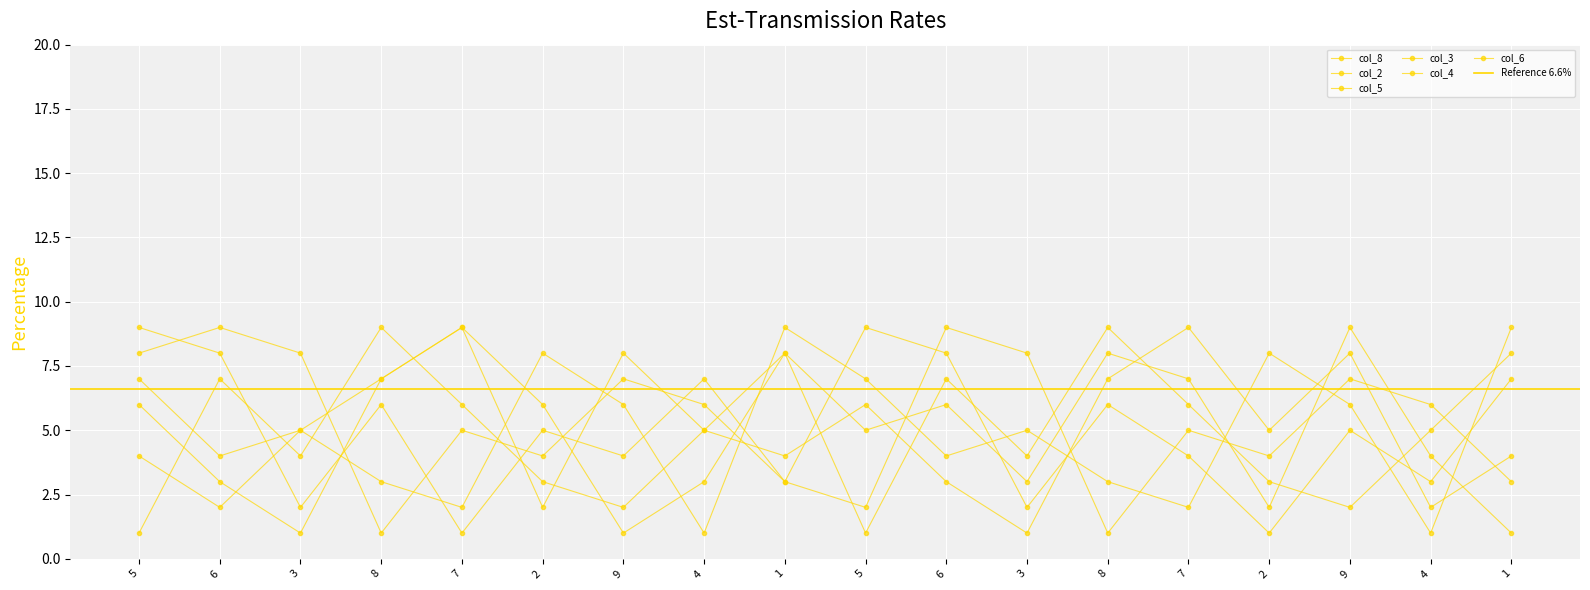

Which category has the highest value in the col_4 series?

7